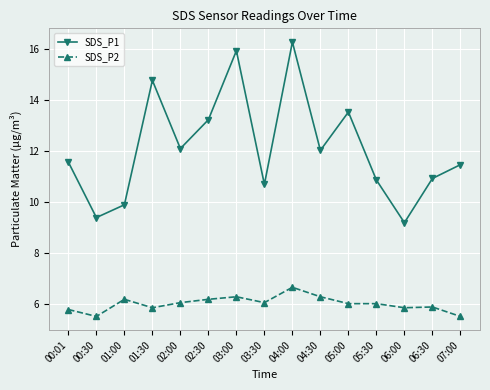

In SDS_P1, how many points are lower than both neighbors (excluding endpoints)?

5